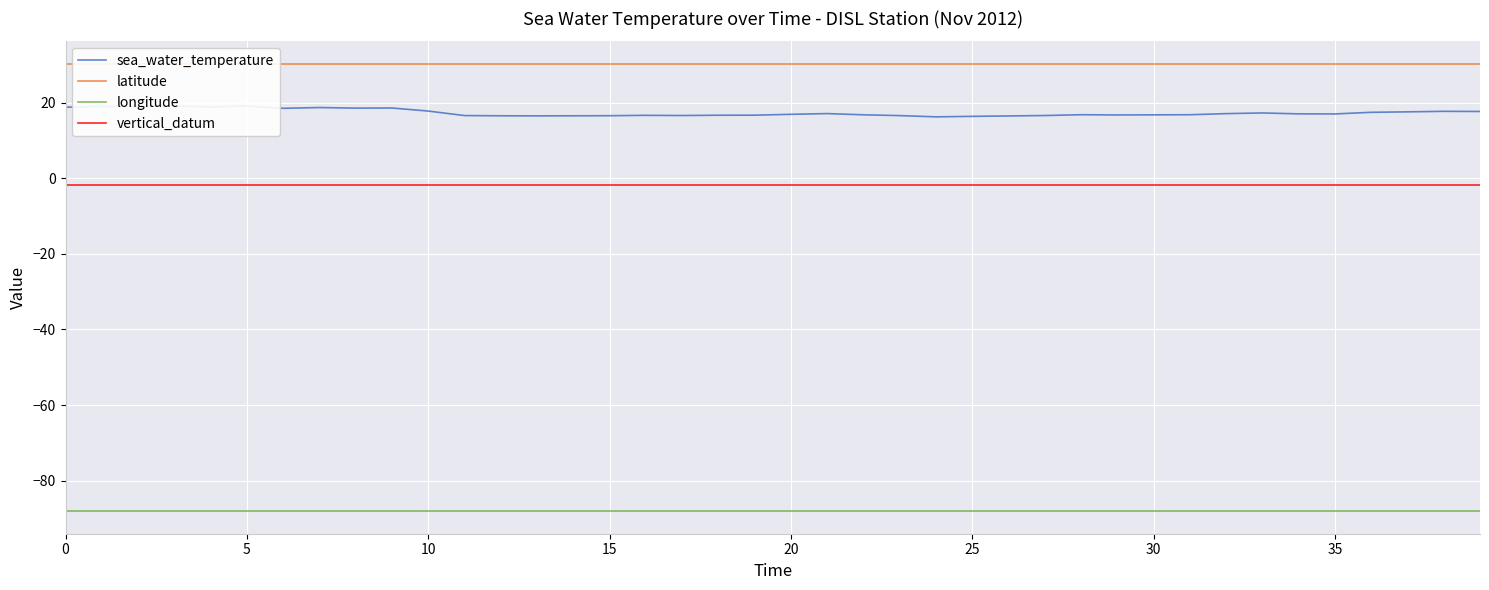

Which series has the widest spread of values?

sea_water_temperature